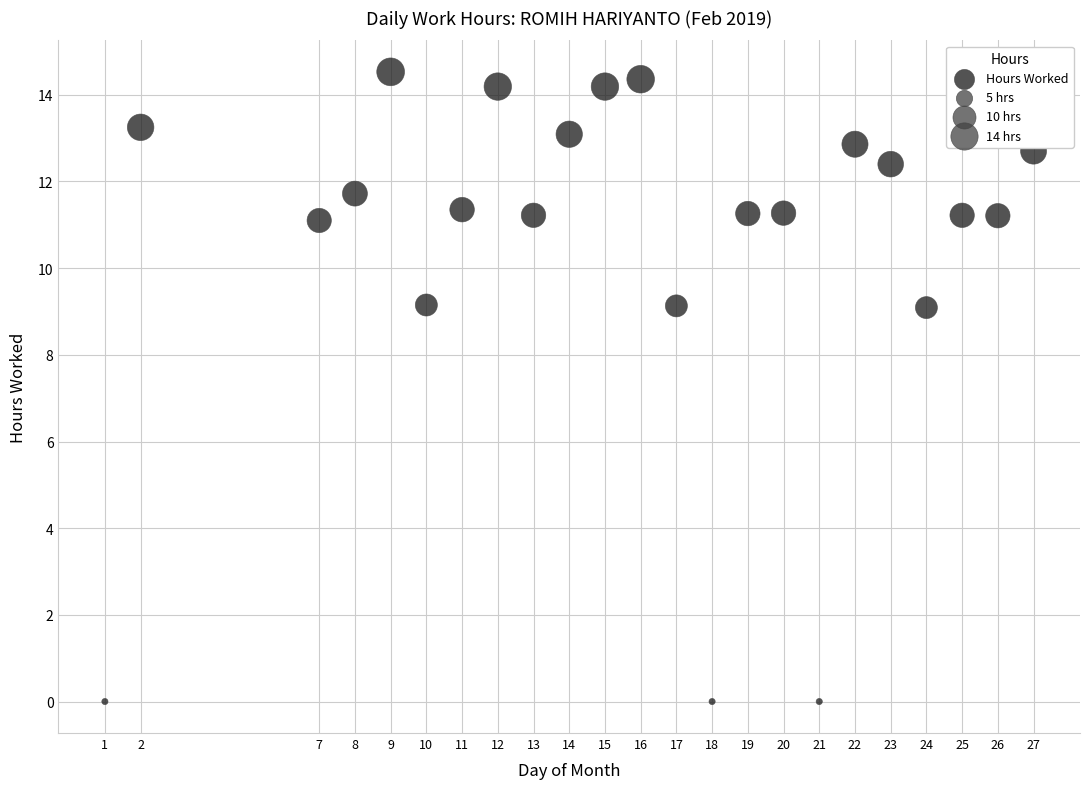

What is the range of X values (max minus min)?

26.0